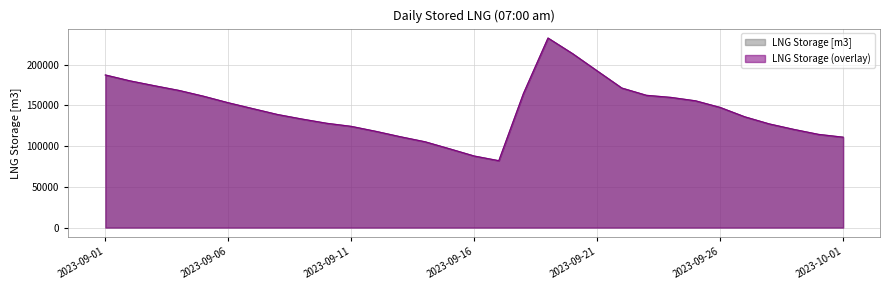

How many points are lower than both their immediate neighbors (excluding endpoints)?

1